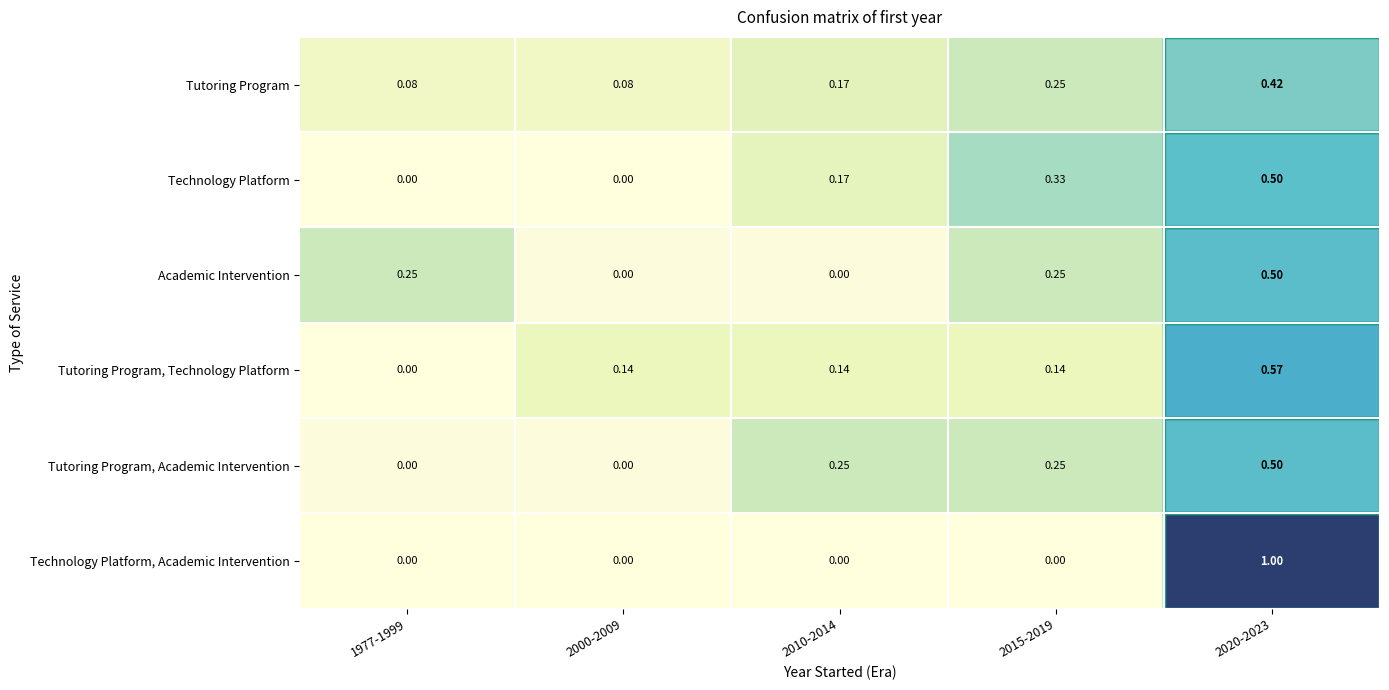

Which series has the widest spread of values?

Technology Platform, Academic Intervention